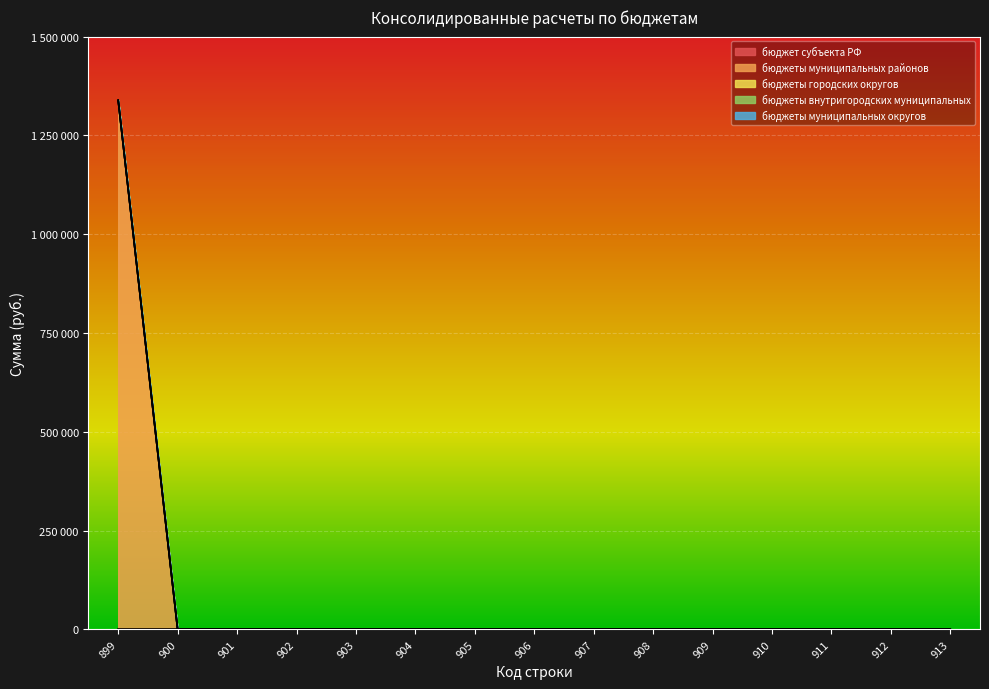

Between 900 and 913, which is larger?

900